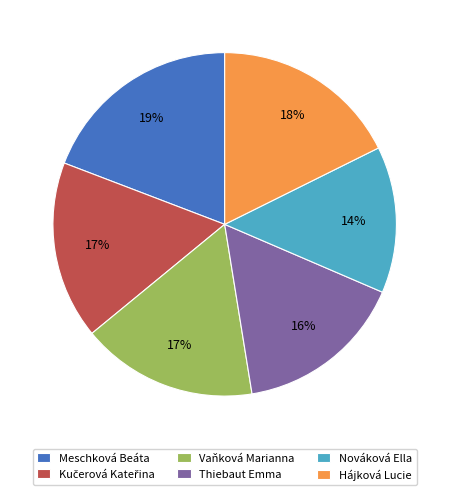

What percentage is the Meschková Beáta slice, to the nearest percent?

19%